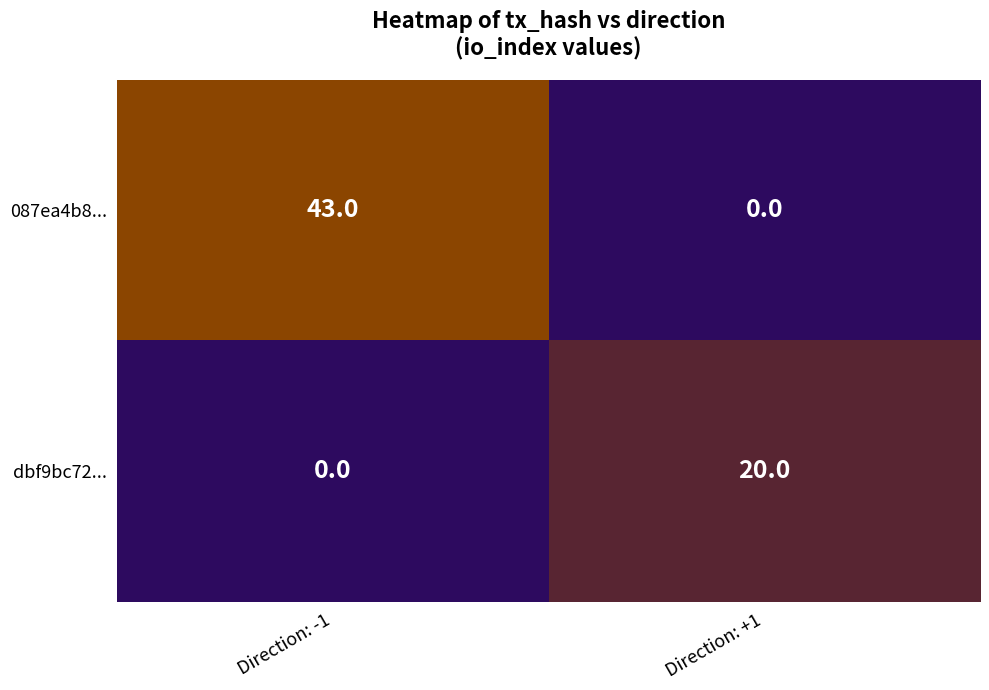

Is it true that dbf9bc72... equals 7 at Direction: -1?

False